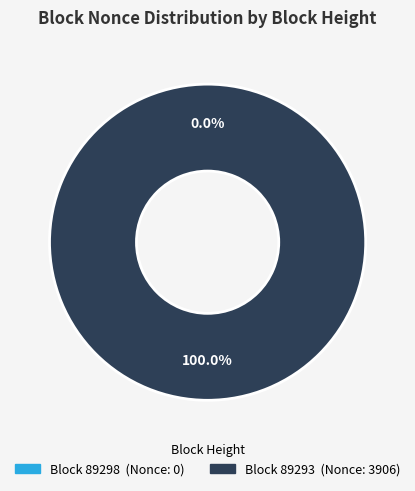

To the nearest percent, what is the combined percentage of 89298 and 89293?

100%